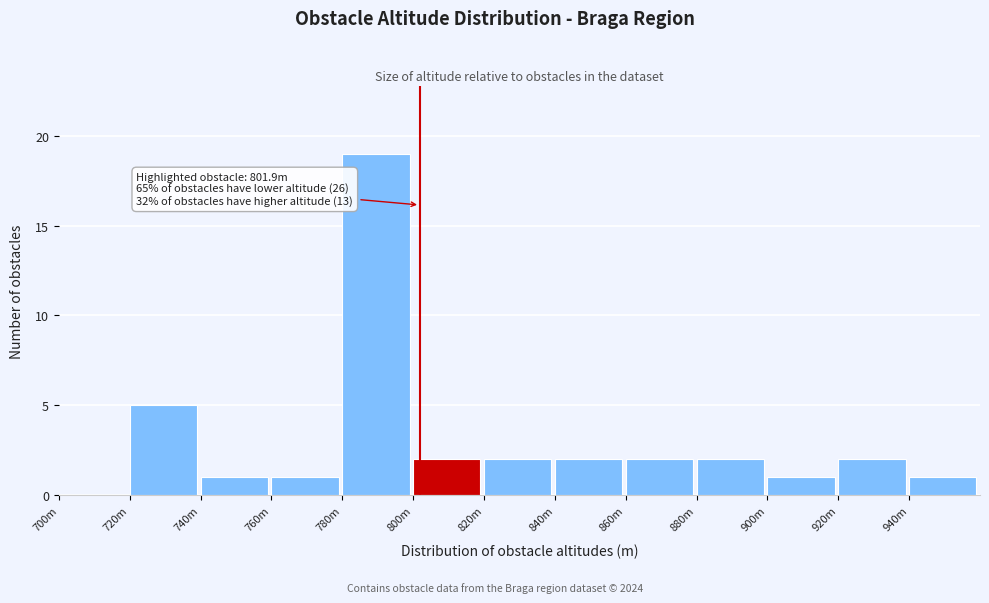

Reading left to right, extract all data points from this chart.

700m=0	720m=5	740m=1	760m=1	780m=19	800m=2	820m=2	840m=2	860m=2	880m=2	900m=1	920m=2	940m=1